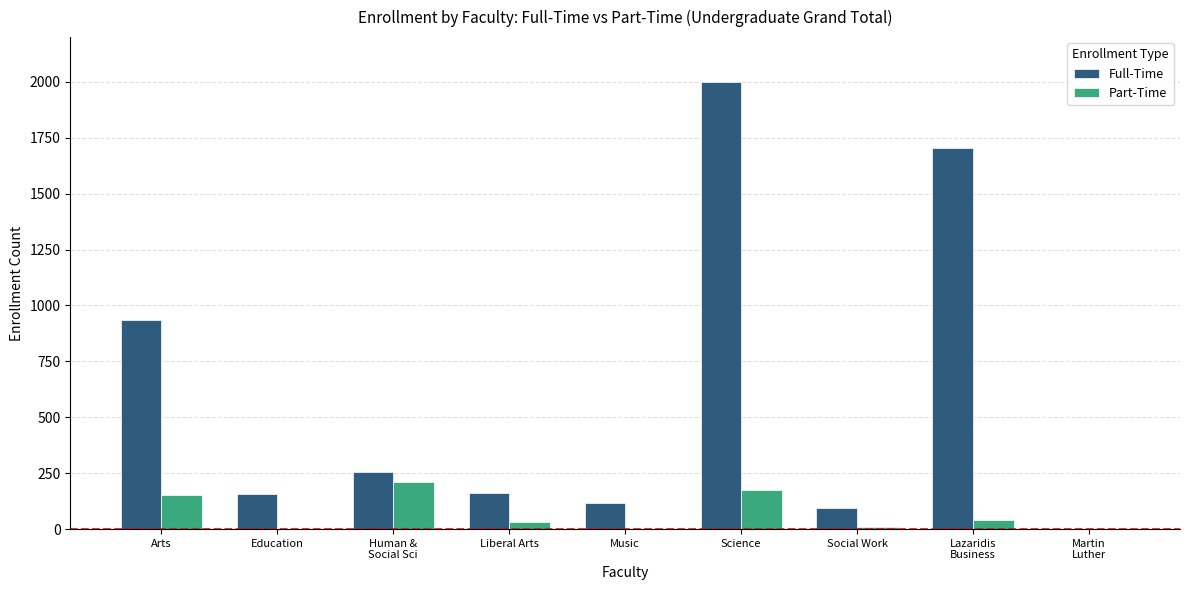

Which series has the widest spread of values?

Full-Time